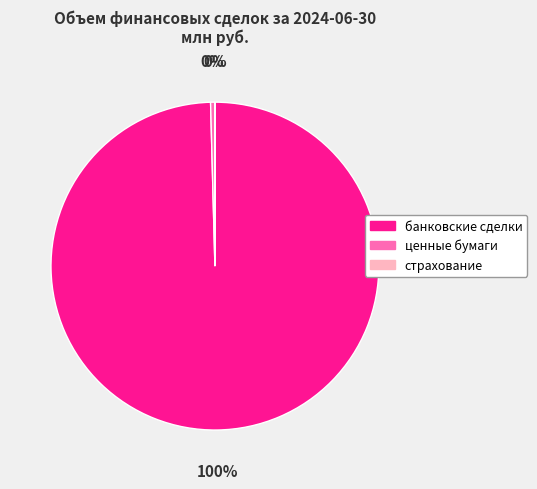

What percentage is the банковские сделки slice, to the nearest percent?

100%